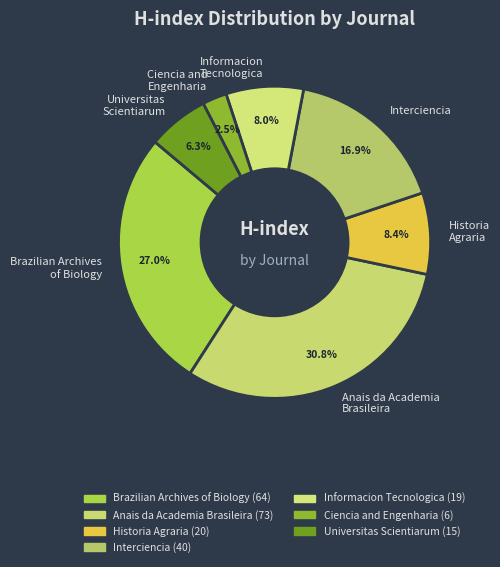

Is Historia Agraria the majority of the pie?

No